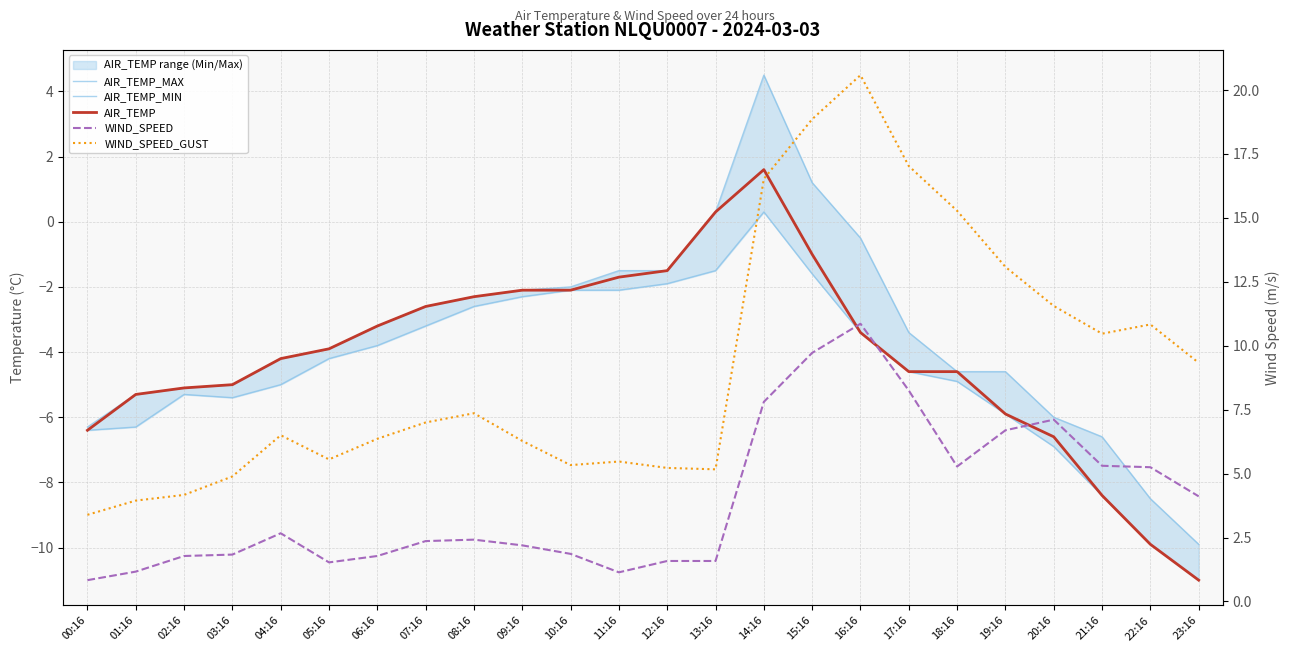

At how many categories does at least one series exceed -1?

24